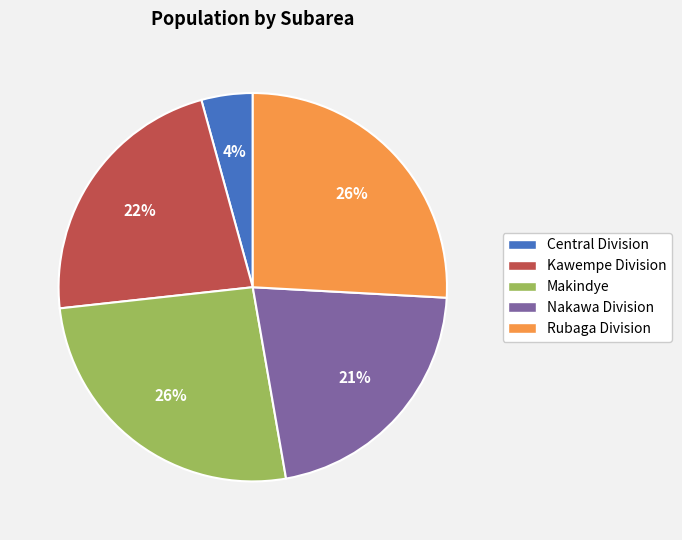

Combined, do Kawempe Division and Rubaga Division account for over 50%?

No